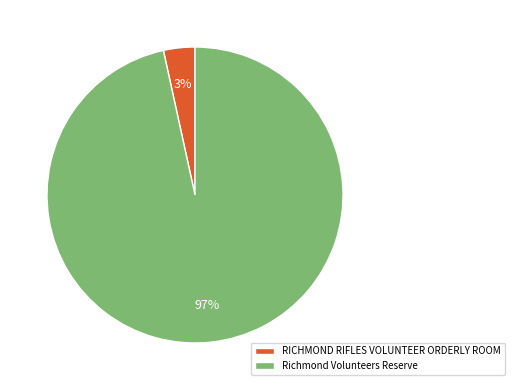

To the nearest percent, what is the combined percentage of Richmond Volunteers Reserve and RICHMOND RIFLES VOLUNTEER ORDERLY ROOM?

100%